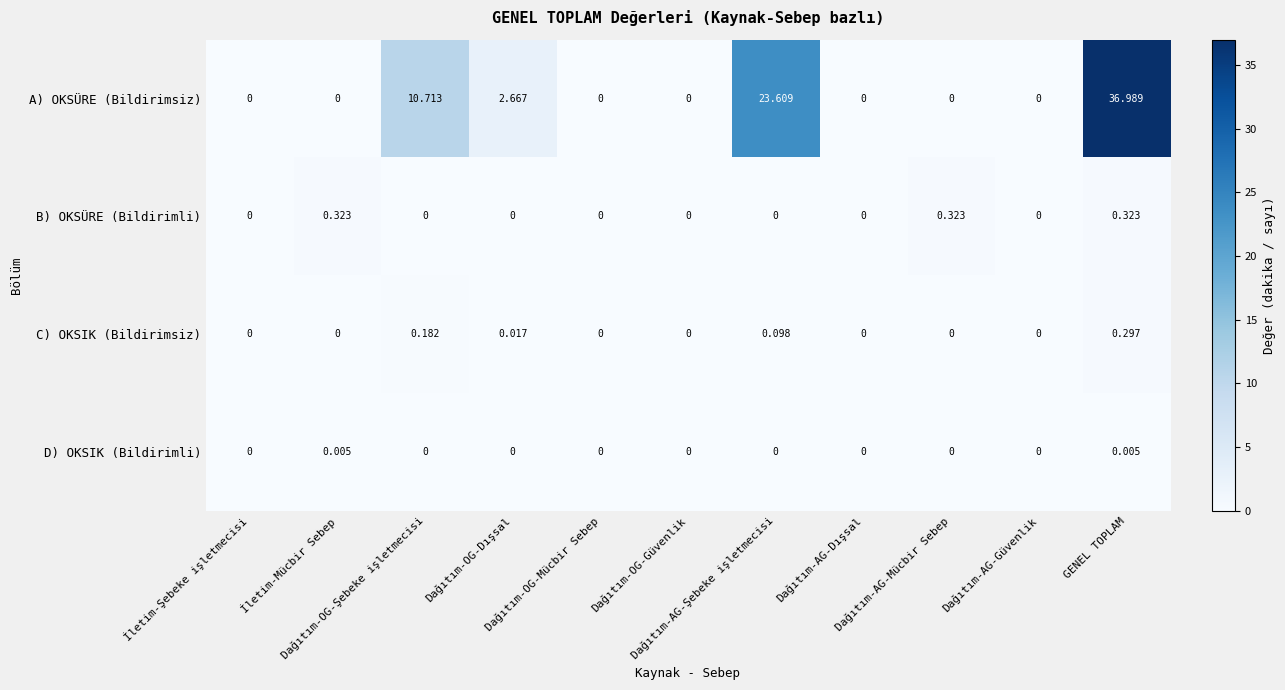

Which series has the largest total across all categories?

A) OKSÜRE (Bildirimsiz)